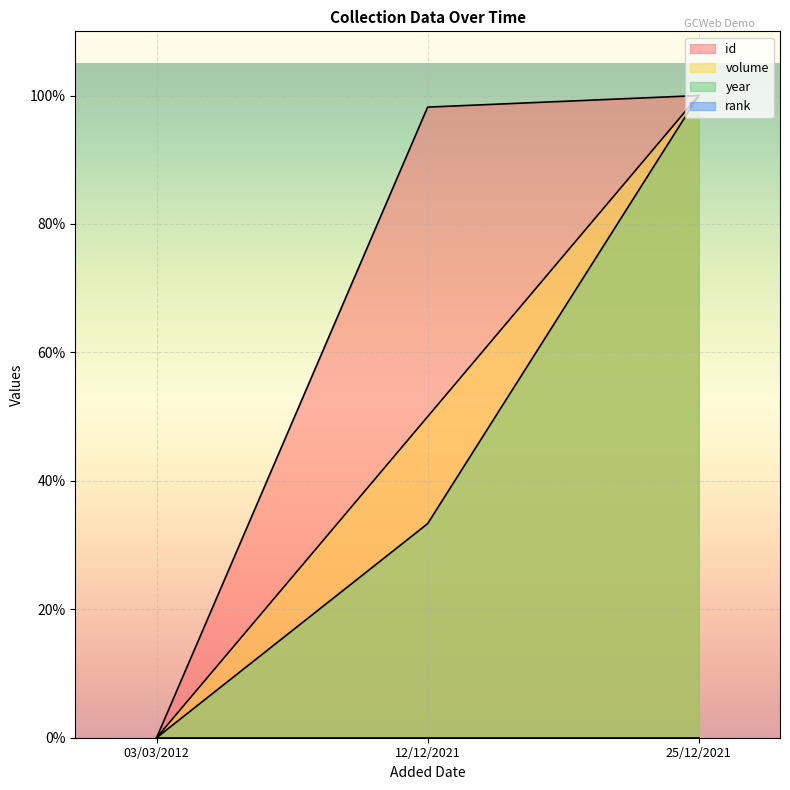

Is it true that volume equals 58.8 at 03/03/2012?

False